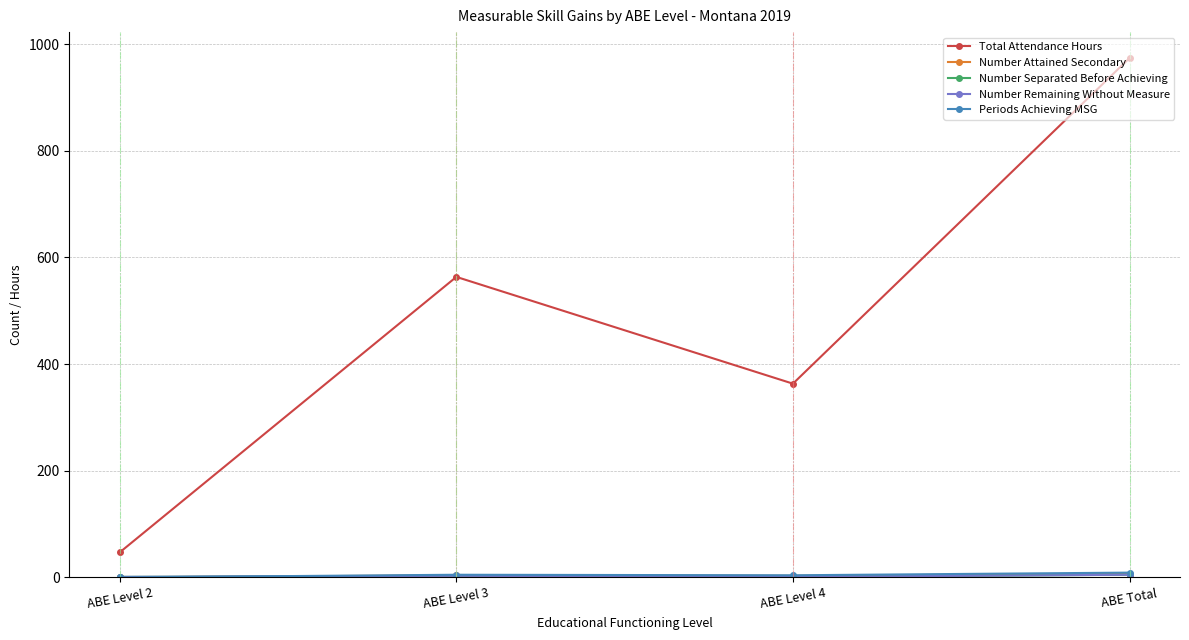

How many data points in Number Remaining Without Measure are above 3?

1